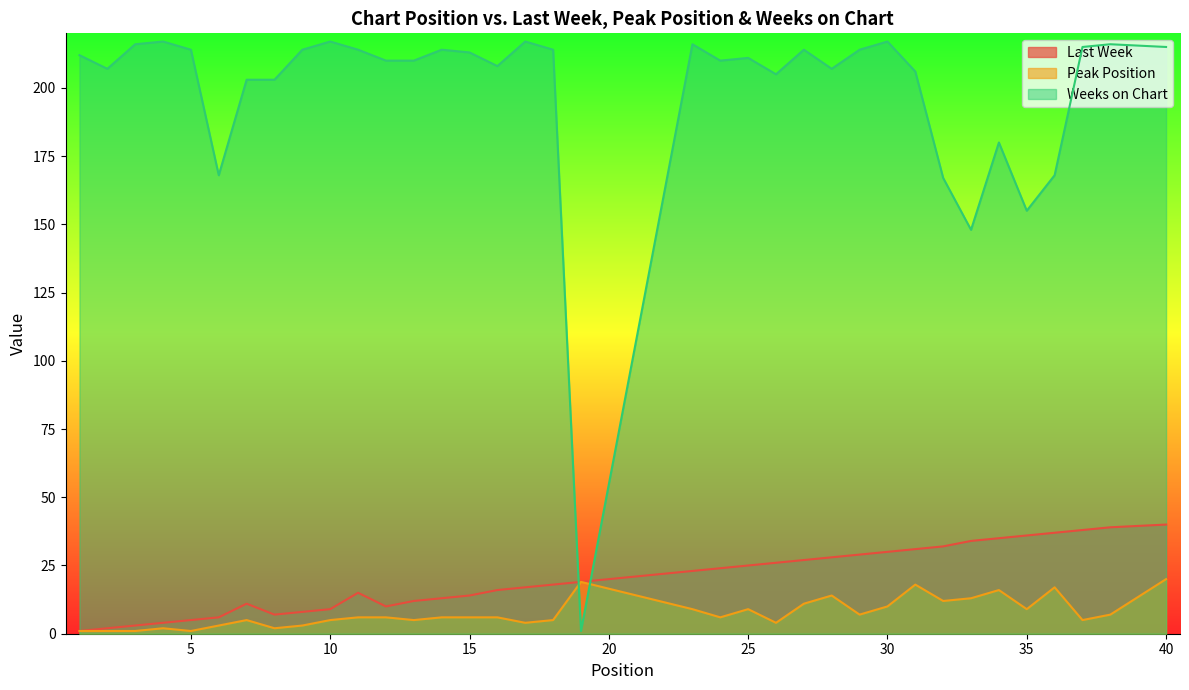

Which series has the widest spread of values?

Weeks on Chart